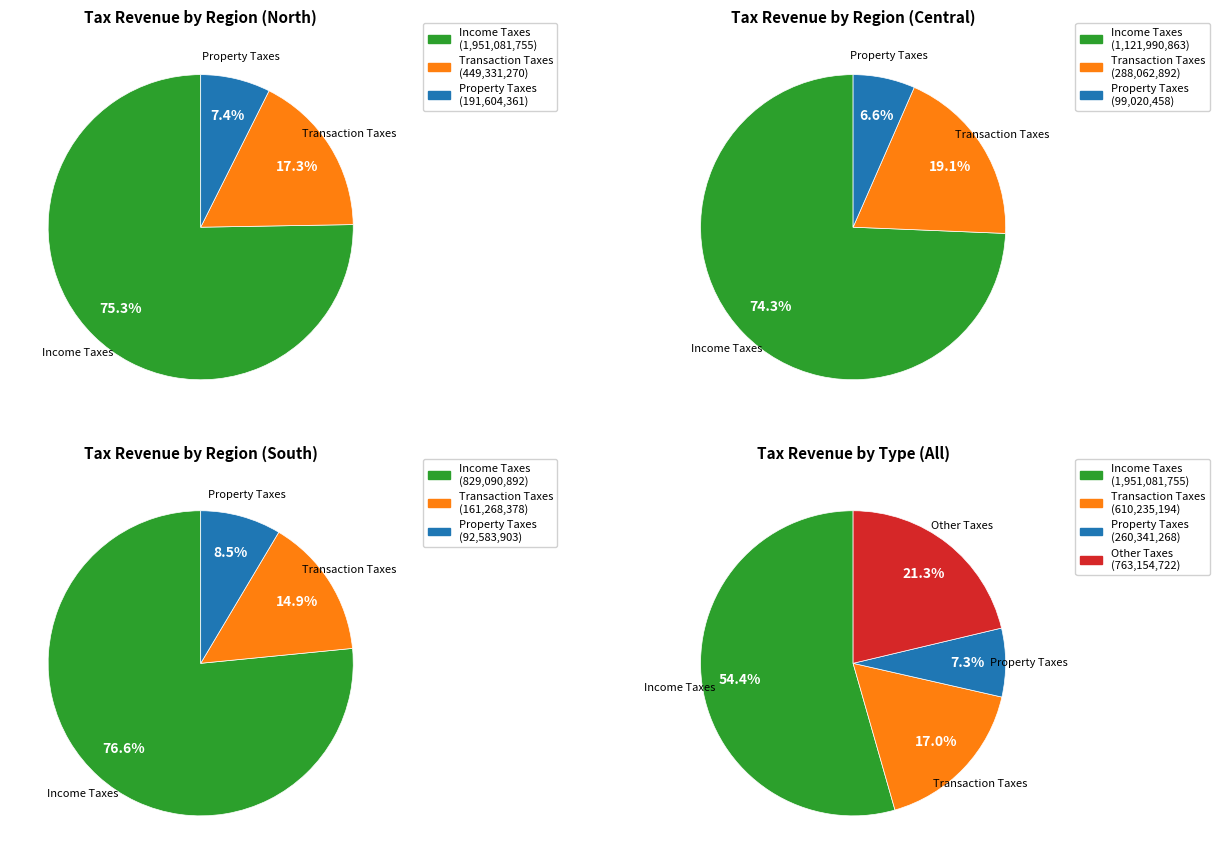

Does House Tax account for over 50% of the chart?

No